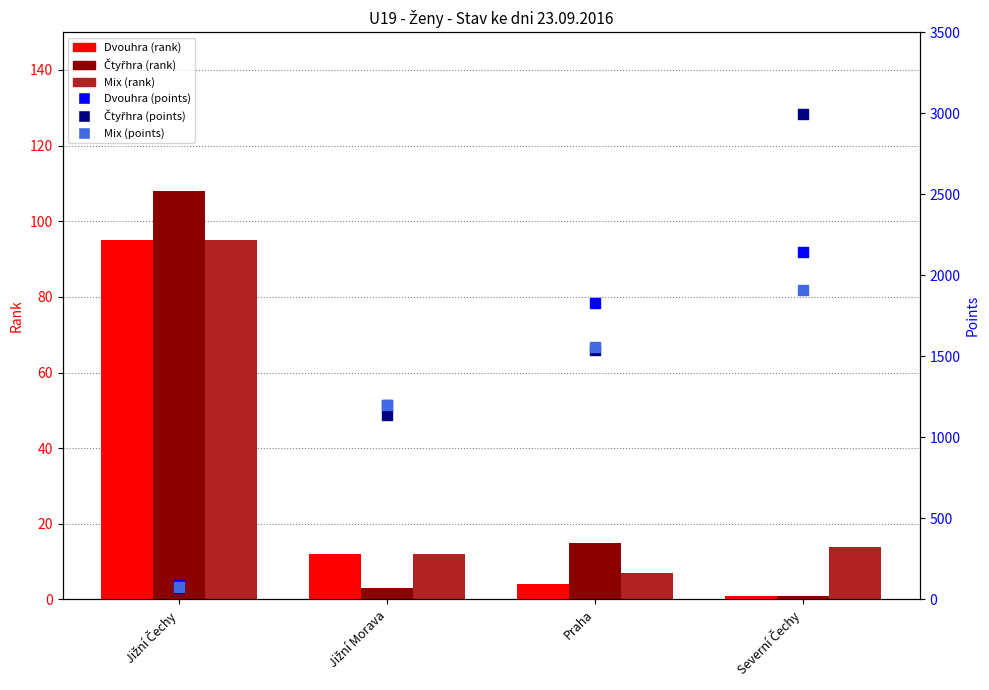

At which category is the sum across all series the highest?

Severní Čechy